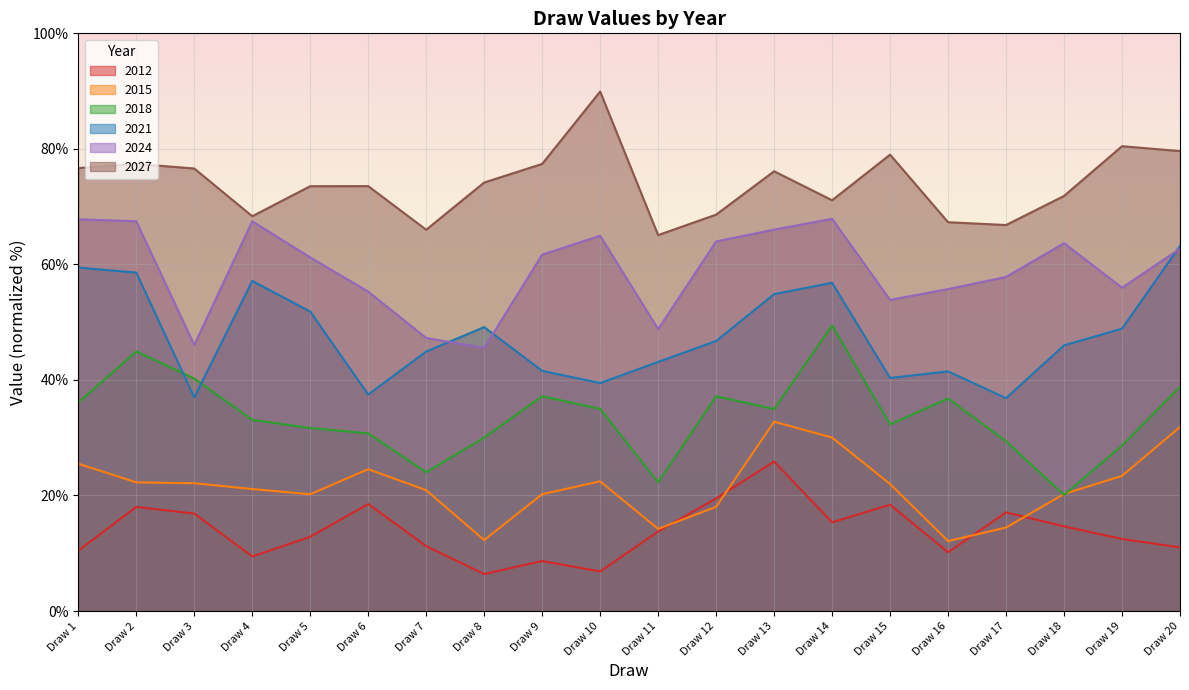

What is the difference between the maximum and minimum values in the 2024 series?

22.3